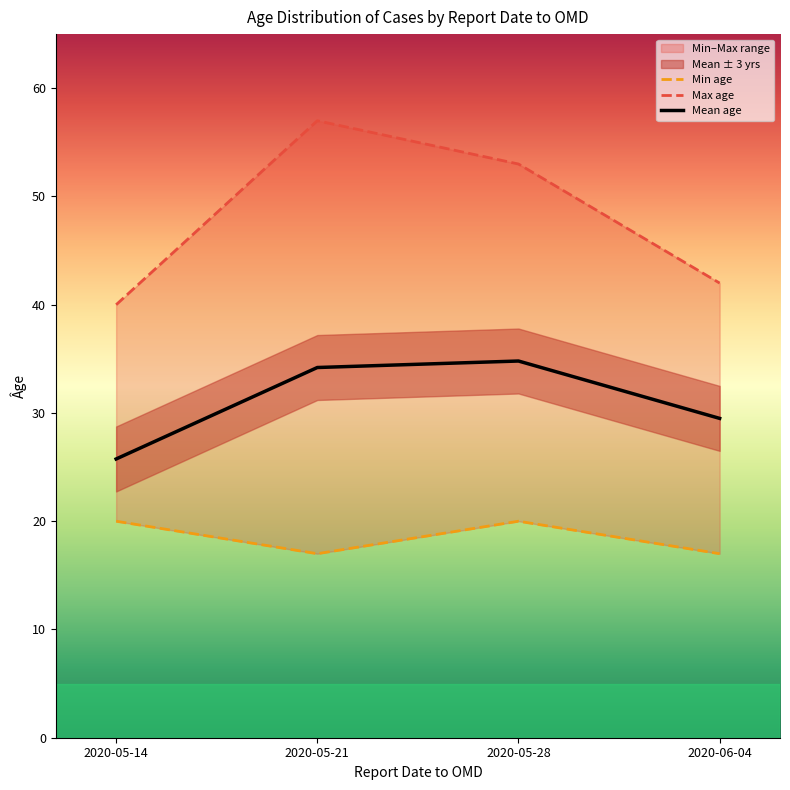

True or false: the data has more than 0 interior local peaks.

True